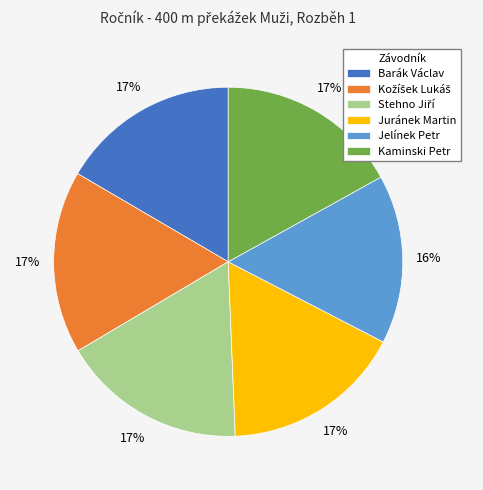

To the nearest percent, what is the average slice percentage?

17%